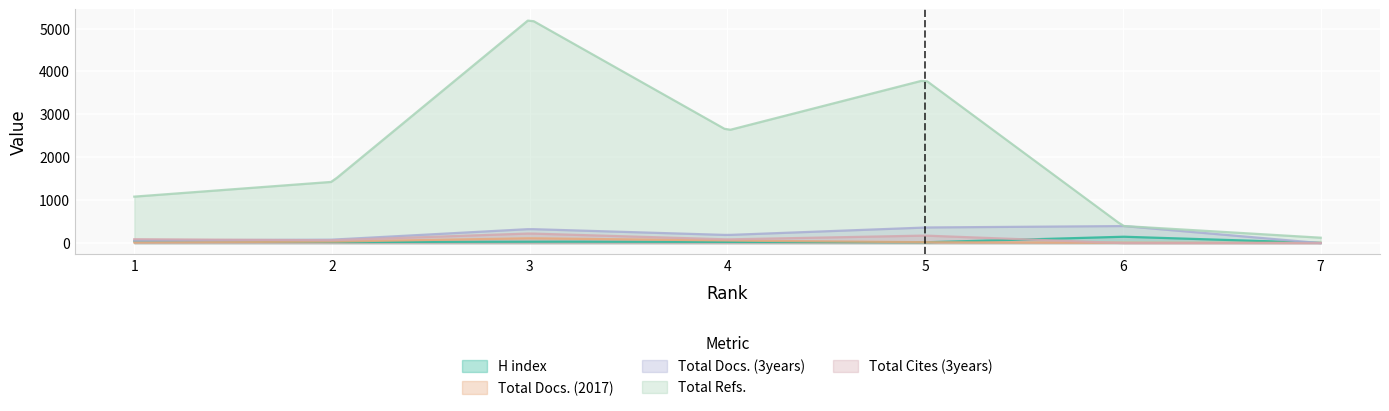

Reading left to right, transcribe all the data shown in this chart.

H index: 1=44	2=25	3=35	4=30	5=19	6=149	7=5
Total Docs. (2017): 1=15	2=35	3=112	4=59	5=19	6=8	7=6
Total Docs. (3years): 1=62	2=80	3=327	4=189	5=364	6=399	7=0
Total Refs.: 1=1083	2=1427	3=5223	4=2624	5=3804	6=399	7=126
Total Cites (3years): 1=91	2=66	3=224	4=87	5=175	6=0	7=0